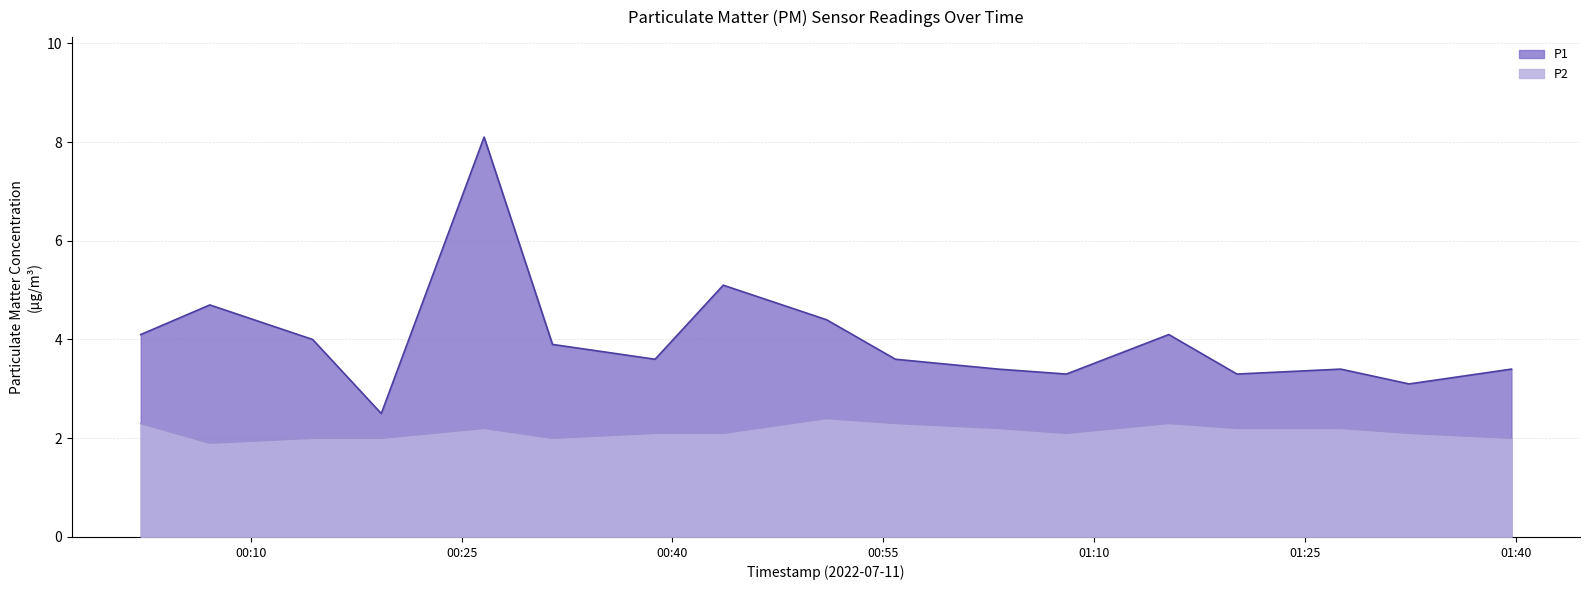

Which series has the widest spread of values?

P1